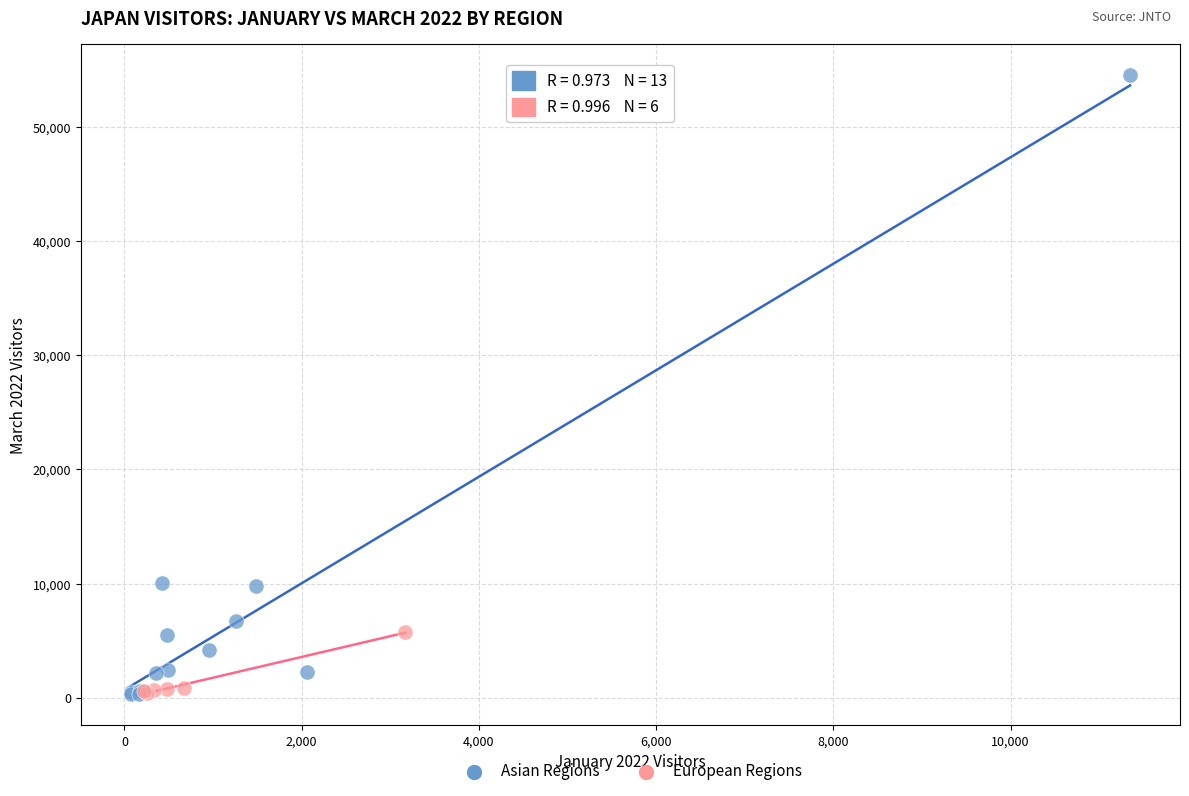

Which series contains the highest Y value?

Asian Regions